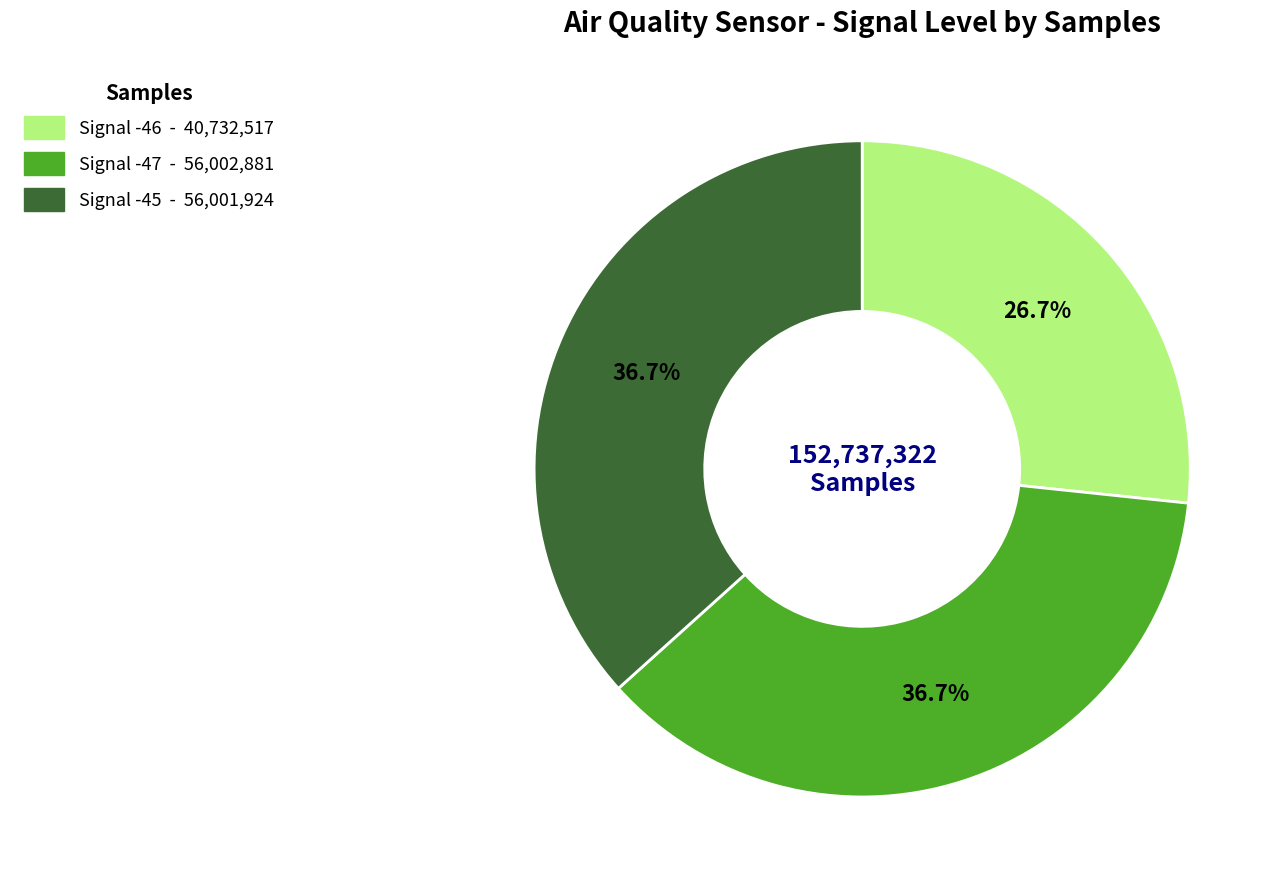

Does any single category account for the majority?

No